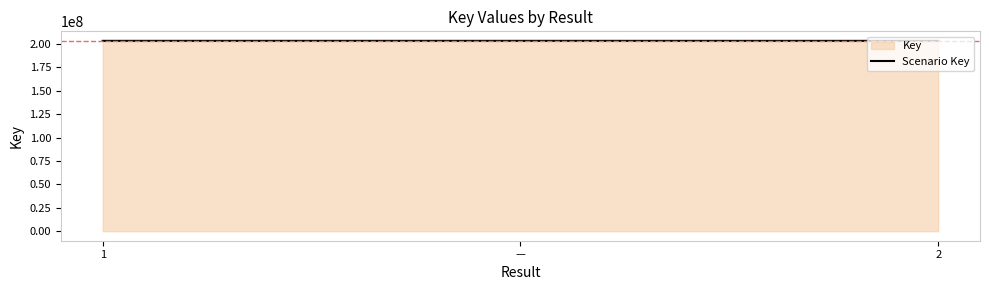

Count the values in the range 203275192 to 203289442.

3